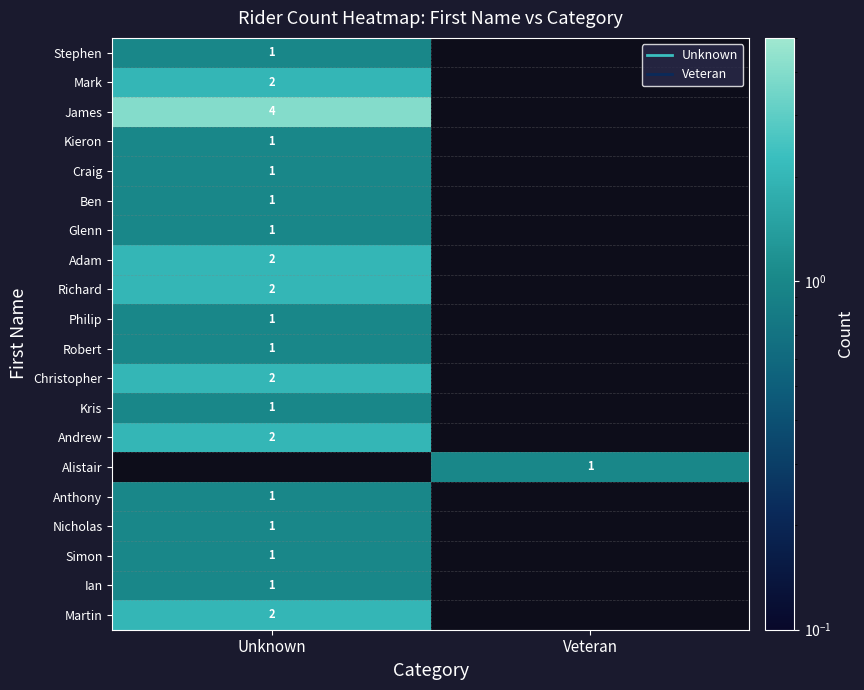

How many positive values does the Martin series have?

1